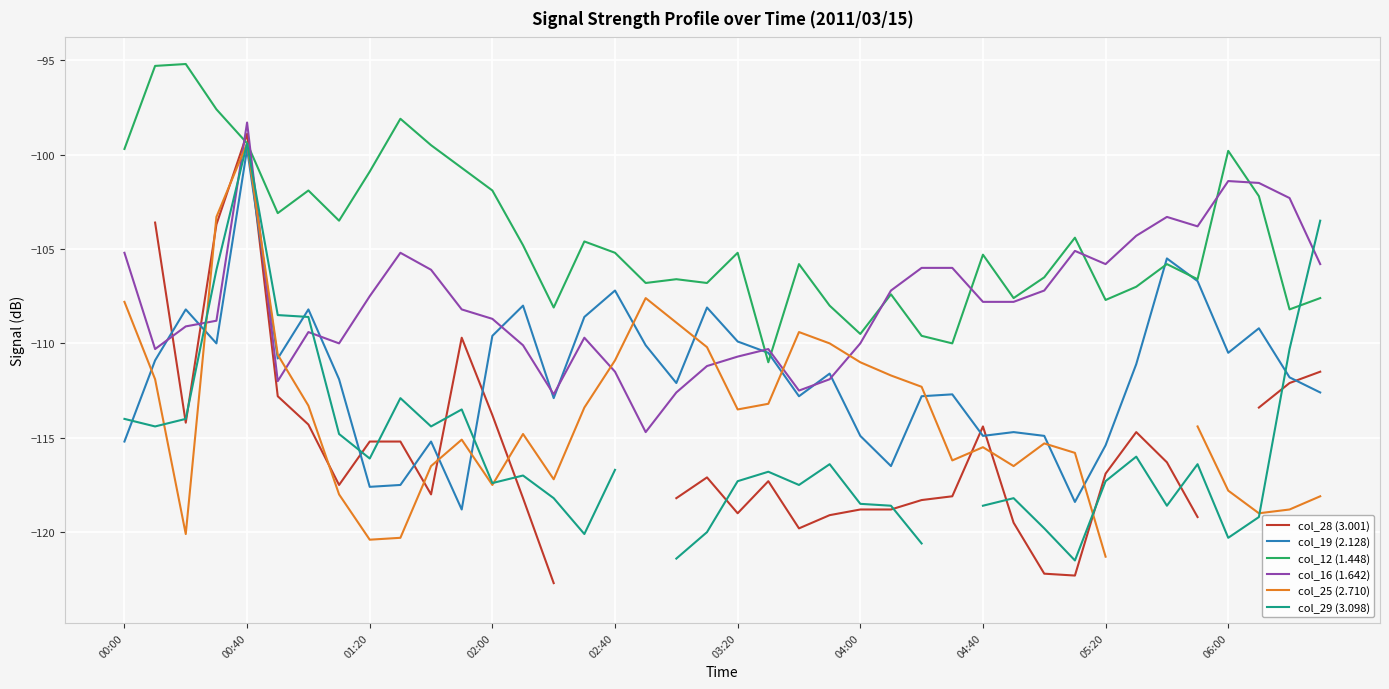

The value of col_16 (1.642) at 02:40 is -111.5. True or false?

True